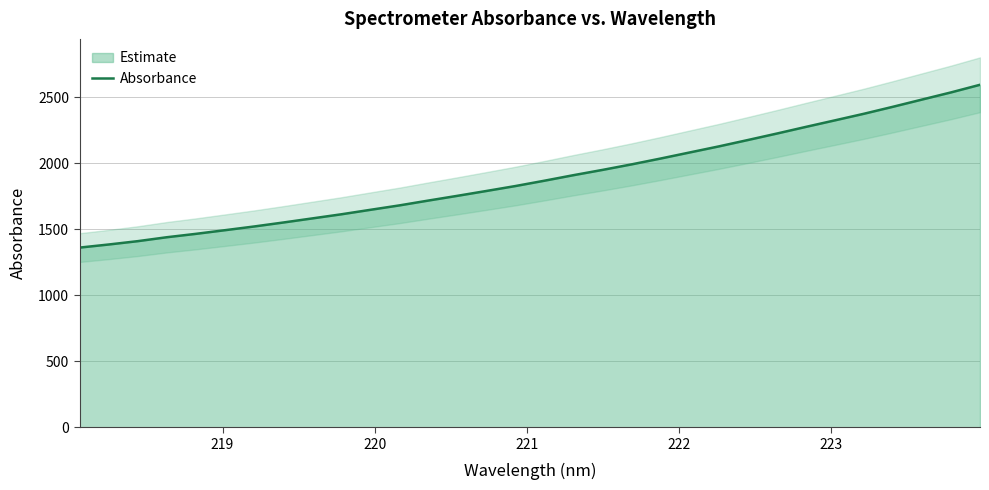

What is the highest value of the Absorbance series?

2595.9